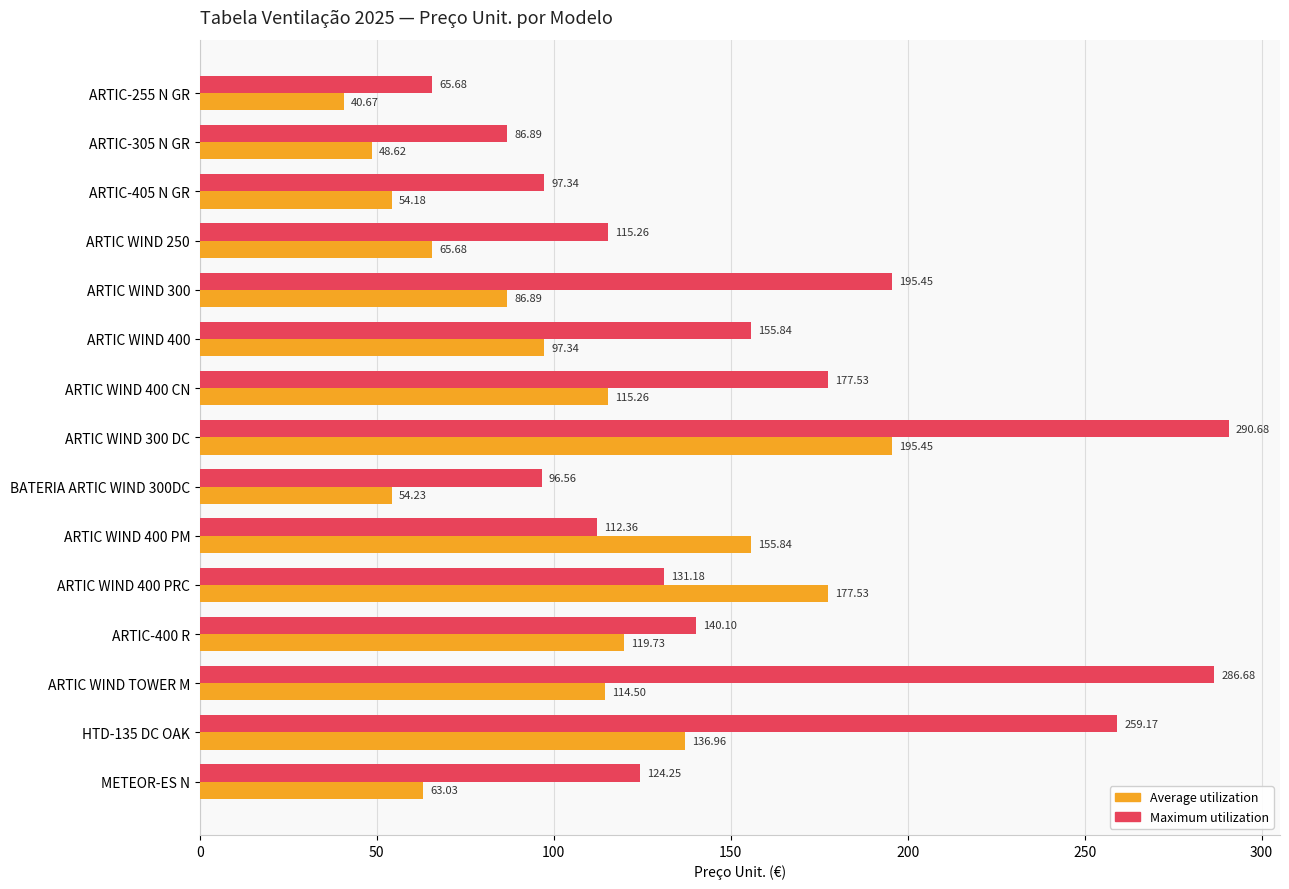

What is the difference between the maximum and minimum values in the Average utilization series?

154.8